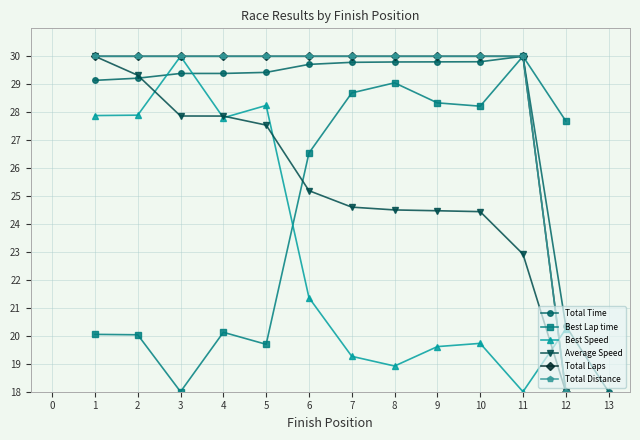

How many values in Best Lap time are above zero?

12